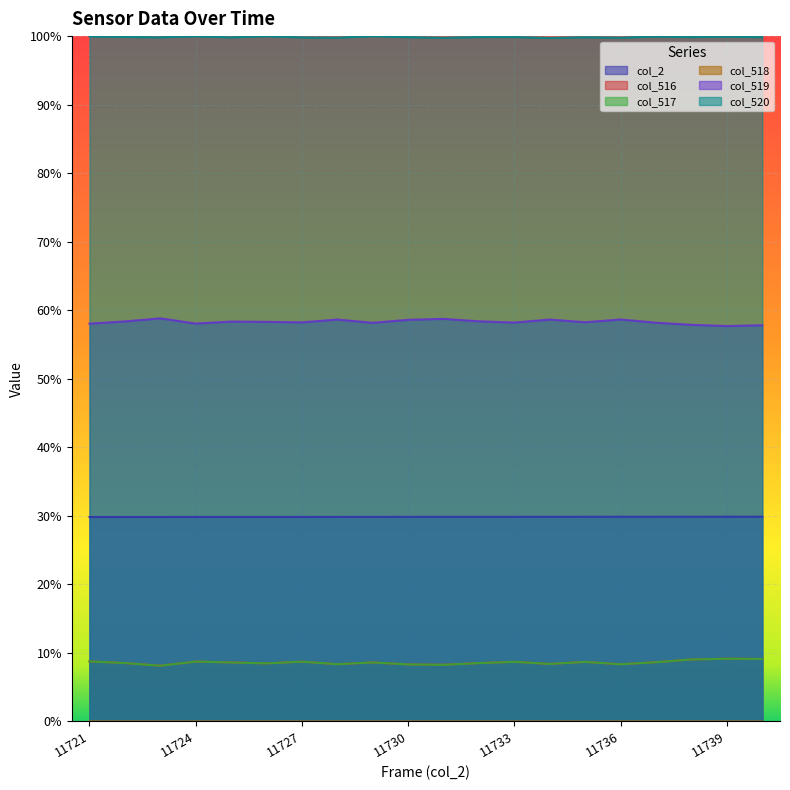

Which series changed the most between 11721 and 11735?

col_519